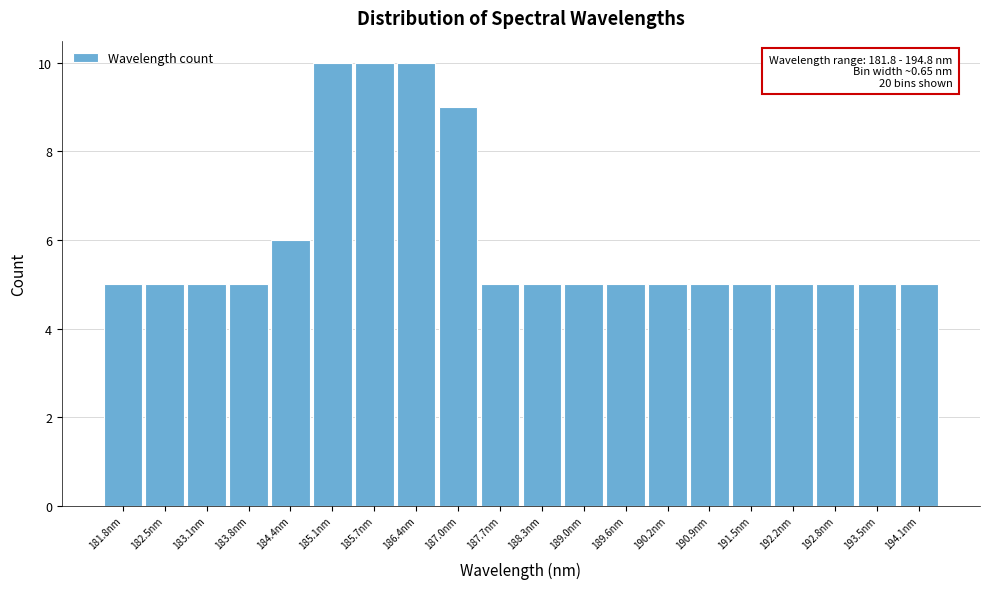

Reading right to left, extract all data points from this chart.

5	5	5	5	5	5	5	5	5	5	5	9	10	10	10	6	5	5	5	5